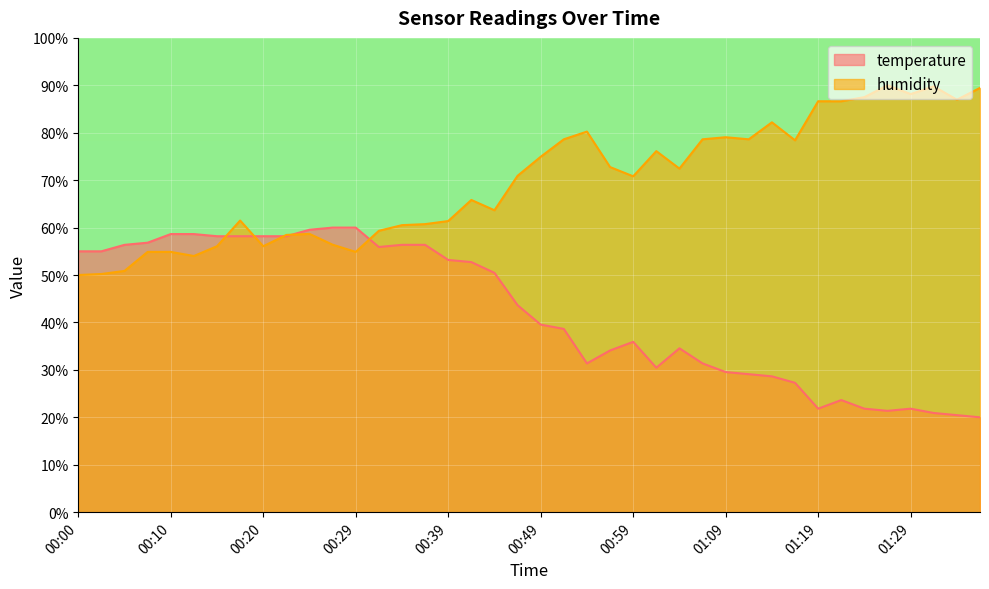

How many data points does each series have?

40